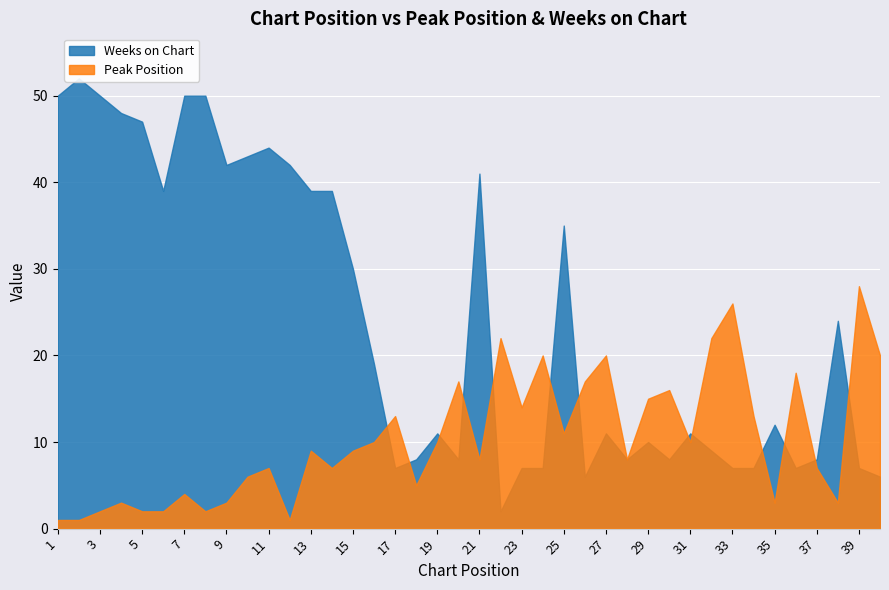

Reading left to right, what are all the values shown in this chart?

Peak Position: 1=1	2=1	3=2	4=3	5=2	6=2	7=4	8=2	9=3	10=6	11=7	12=1	13=9	14=7	15=9	16=10	17=13	18=5	19=10	20=17	21=8	22=22	23=14	24=20	25=11	26=17	27=20	28=8	29=15	30=16	31=10	32=22	33=26	34=13	35=3	36=18	37=7	38=3	39=28	40=20
Weeks on Chart: 1=50	2=52	3=50	4=48	5=47	6=39	7=50	8=50	9=42	10=43	11=44	12=42	13=39	14=39	15=30	16=19	17=7	18=8	19=11	20=8	21=41	22=2	23=7	24=7	25=35	26=6	27=11	28=8	29=10	30=8	31=11	32=9	33=7	34=7	35=12	36=7	37=8	38=24	39=7	40=6